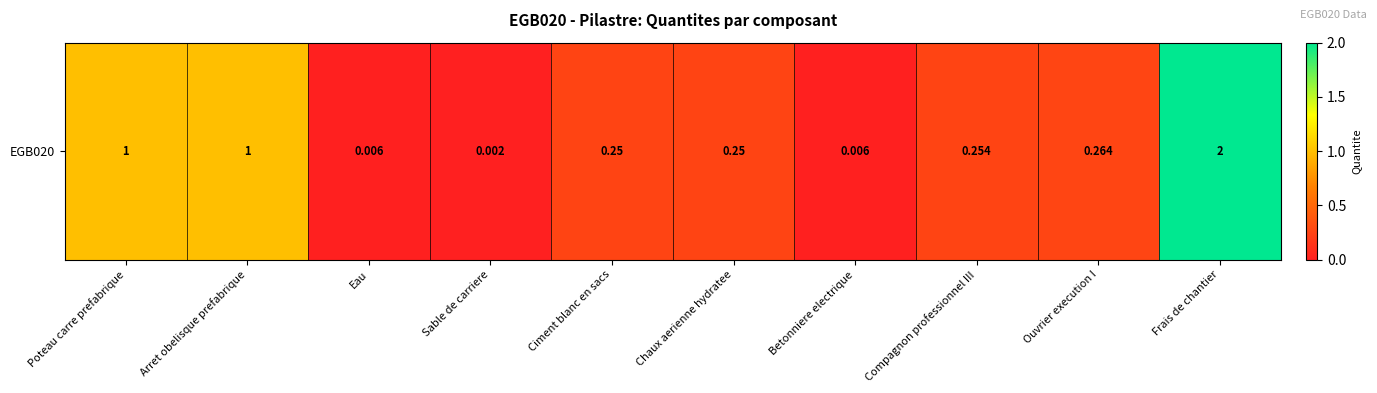

Reading left to right, list all the values displayed in this chart.

Poteau carre prefabrique=1.0	Arret obelisque prefabrique=1.0	Eau=0.0	Sable de carriere=0.0	Ciment blanc en sacs=0.2	Chaux aerienne hydratee=0.2	Betonniere electrique=0.0	Compagnon professionnel III=0.3	Ouvrier execution I=0.3	Frais de chantier=2.0